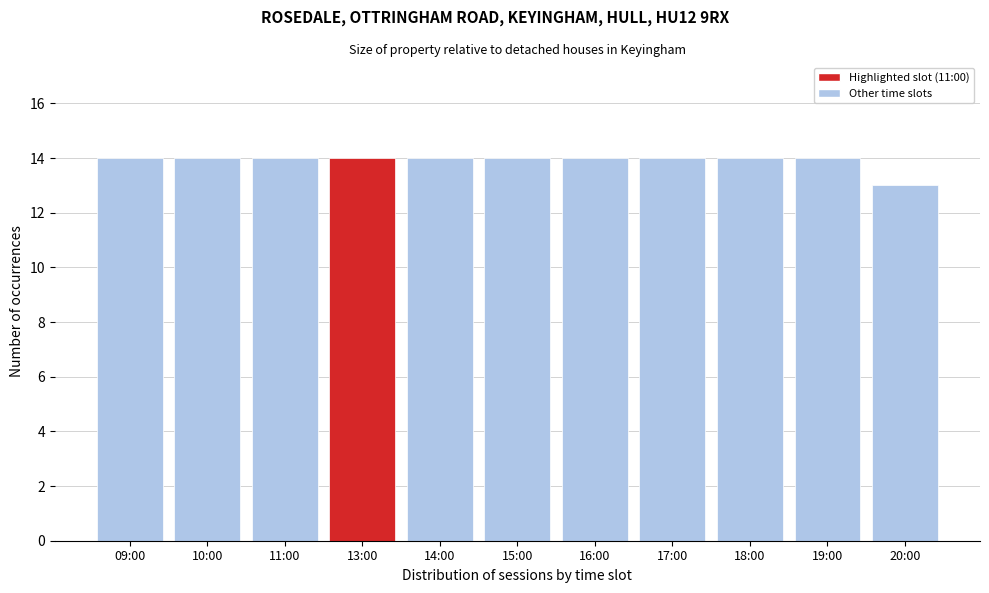

Reading left to right, extract all data points from this chart.

14	14	14	14	14	14	14	14	14	14	13